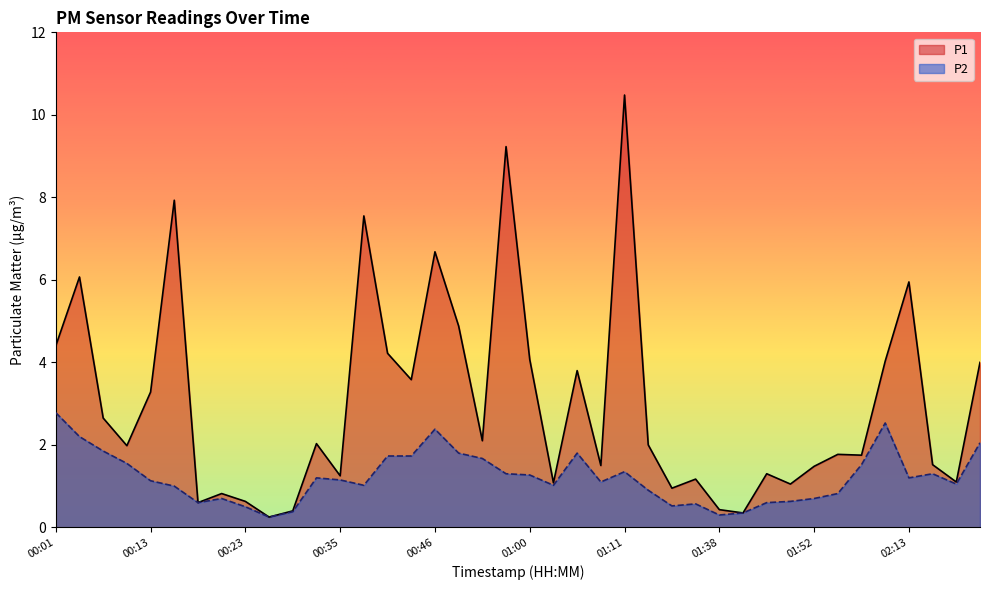

What position from the left is 00:48?

18